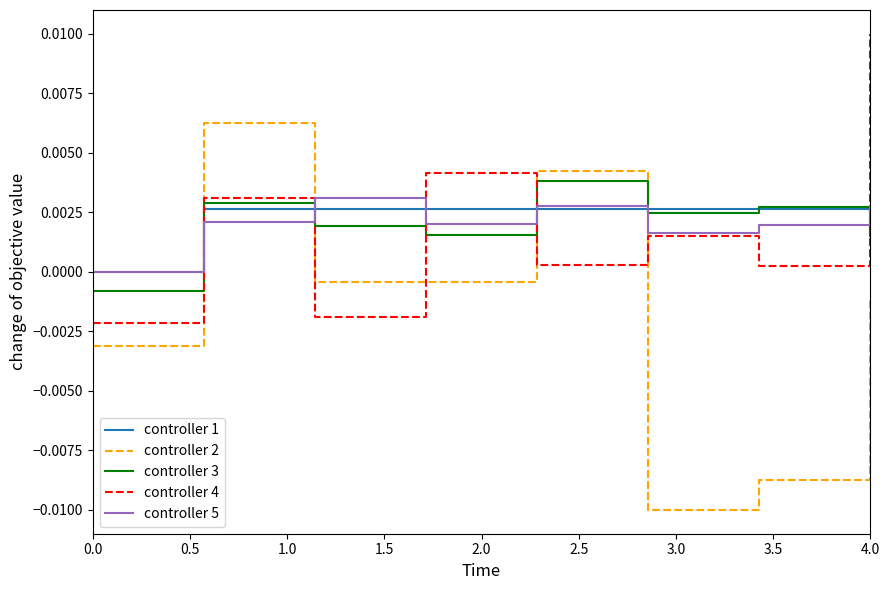

What are all the series names shown in the legend?

controller 1, controller 2, controller 3, controller 4, controller 5